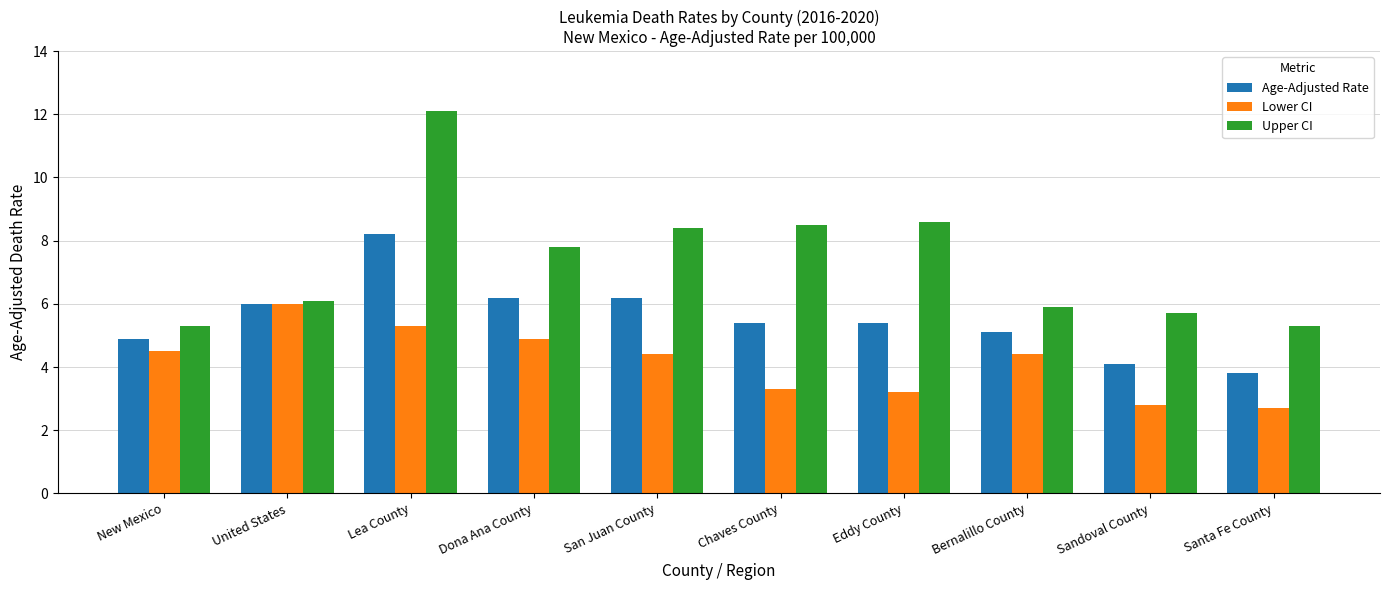

The Age-Adjusted Rate series shows 8.2 at Lea County. True or false?

True